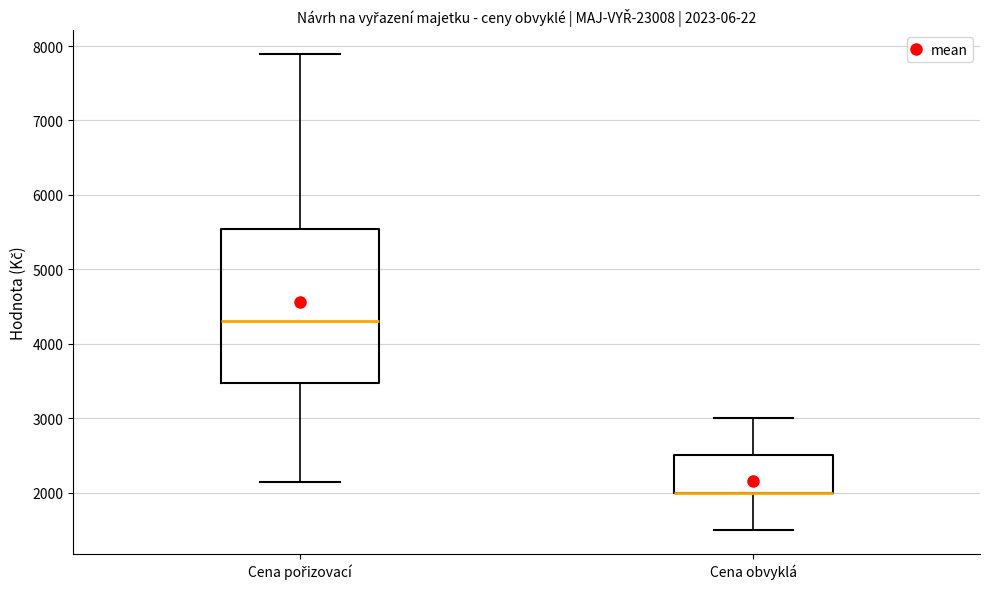

Which box is the tallest, from its lower edge to its upper edge?

Cena pořizovací